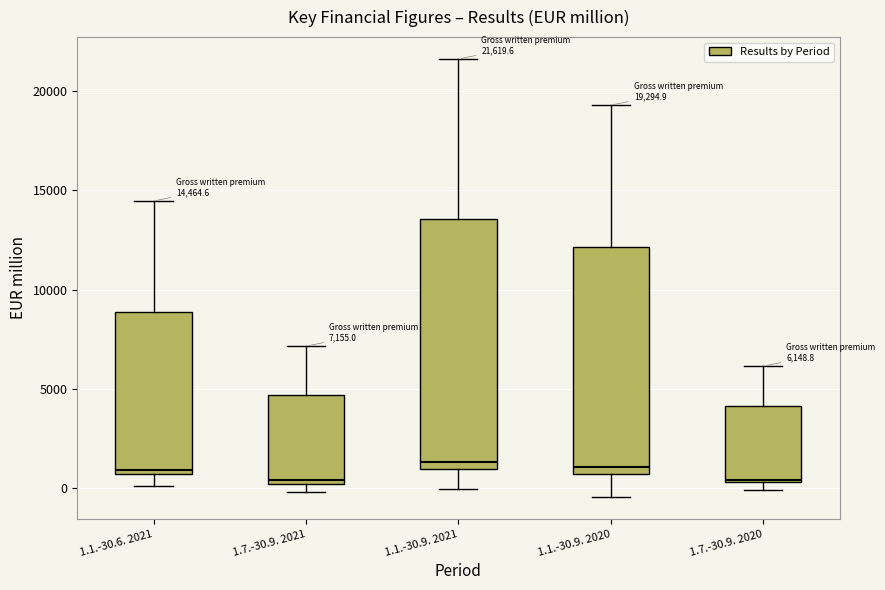

Comparing the boxes themselves (not the whiskers), which one is the tallest?

1.1.-30.9. 2021